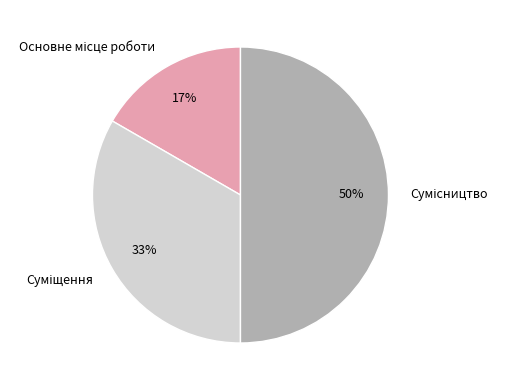

How many slices are in this pie chart?

3